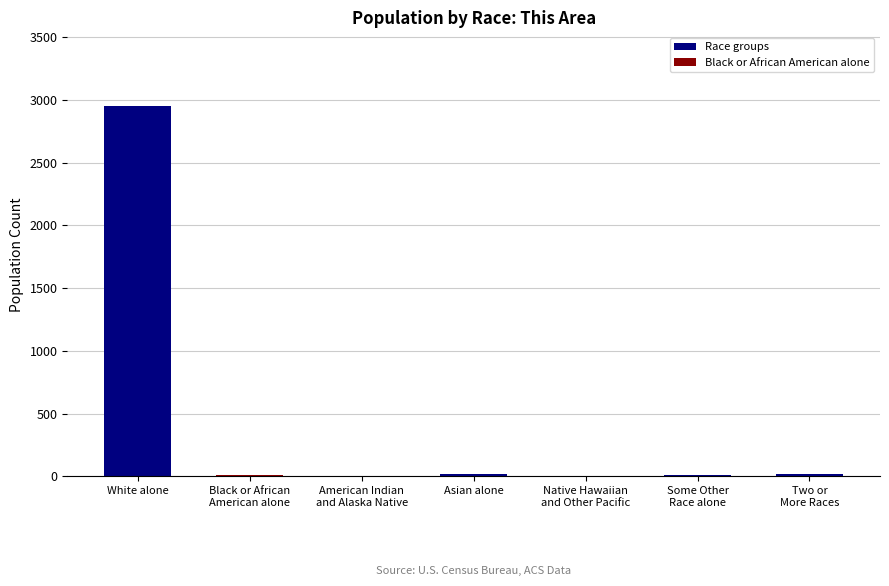

True or false: the data shows 2 at American Indian
and Alaska Native.

True